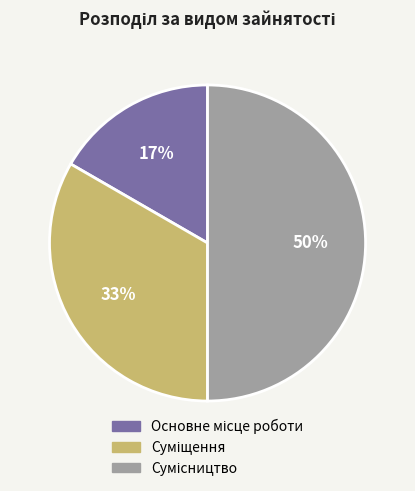

To the nearest percent, what is the difference between the largest and smallest slice percentages?

33%